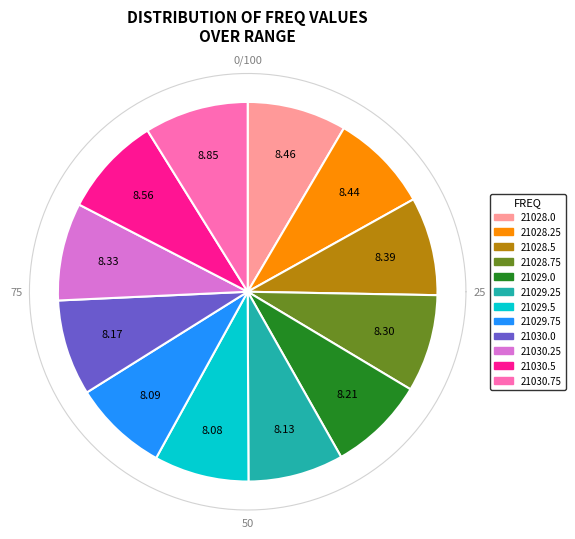

Between 21029.5 and 21030.25, which is larger?

21030.25